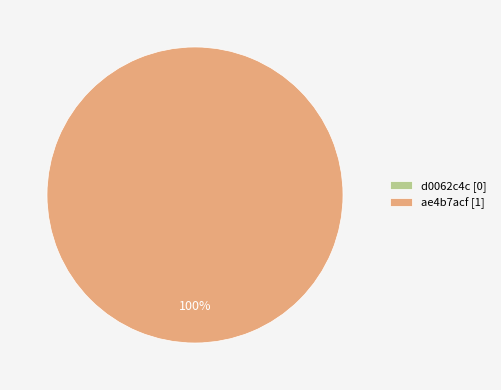

Which slice represents more than half of the pie?

ae4b7acf-d9bb-45e9-9561-8b1a580ac147